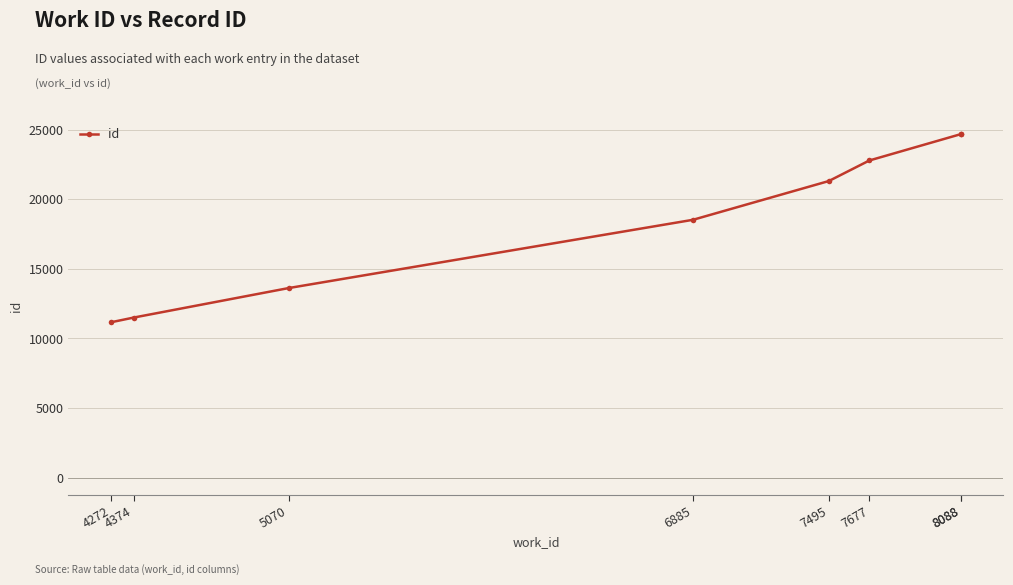

Reading left to right, what are all the values shown in this chart?

11160	11498	13617	18518	21302	22778	24671	24674